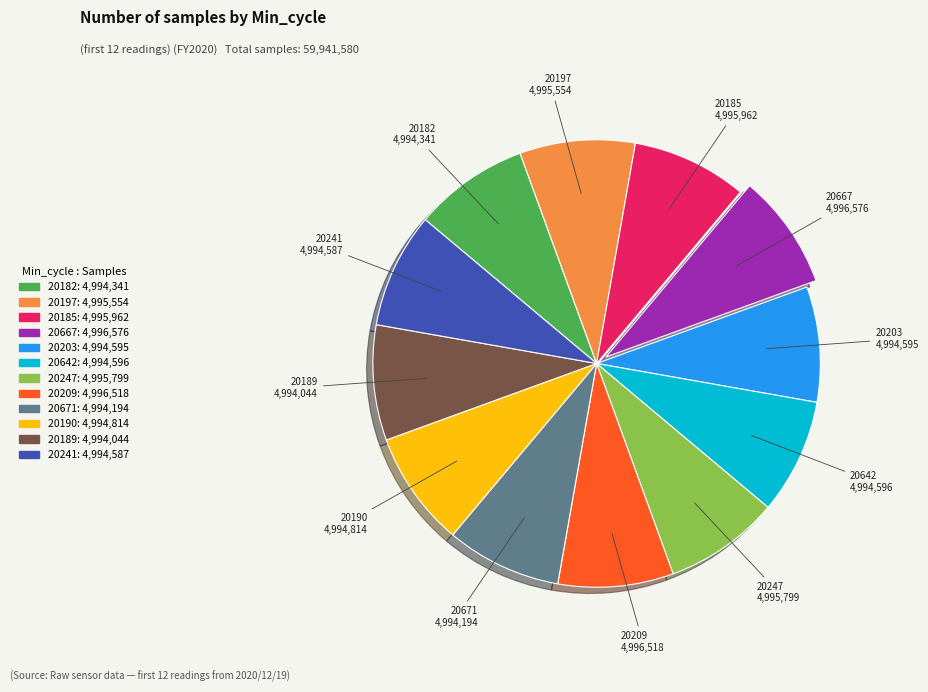

Count the number of slices in the pie.

12